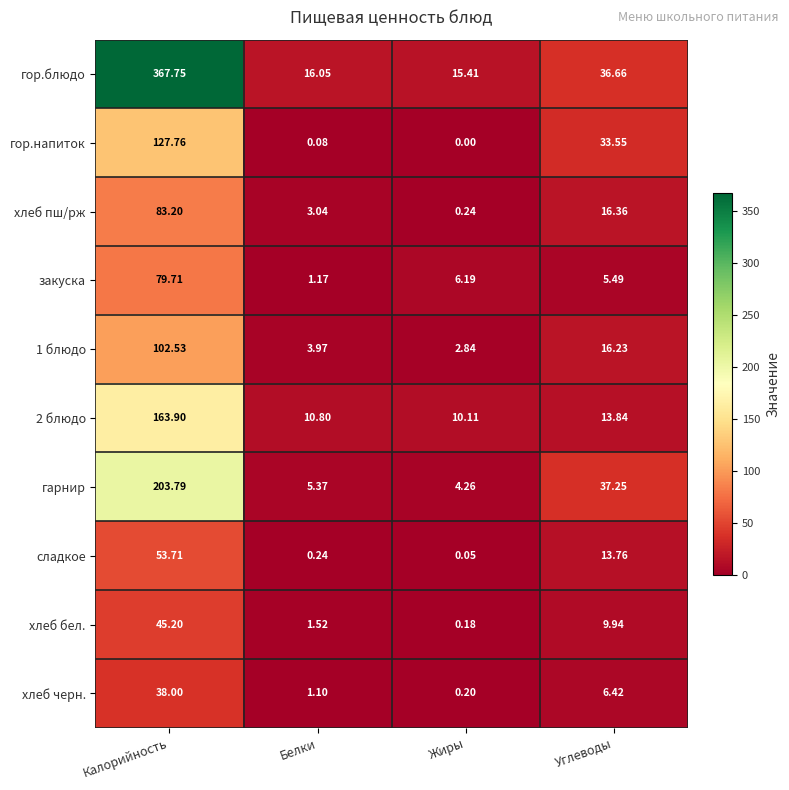

Which series has the largest range (max minus min)?

гор.блюдо